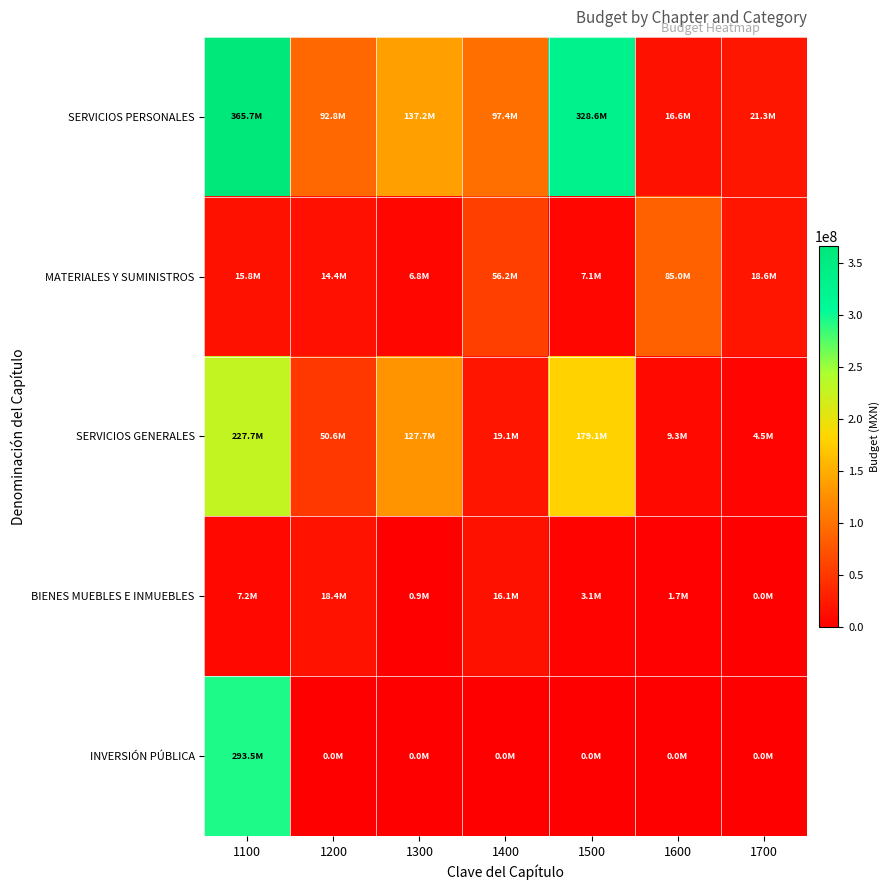

How many distinct data groups are displayed?

5